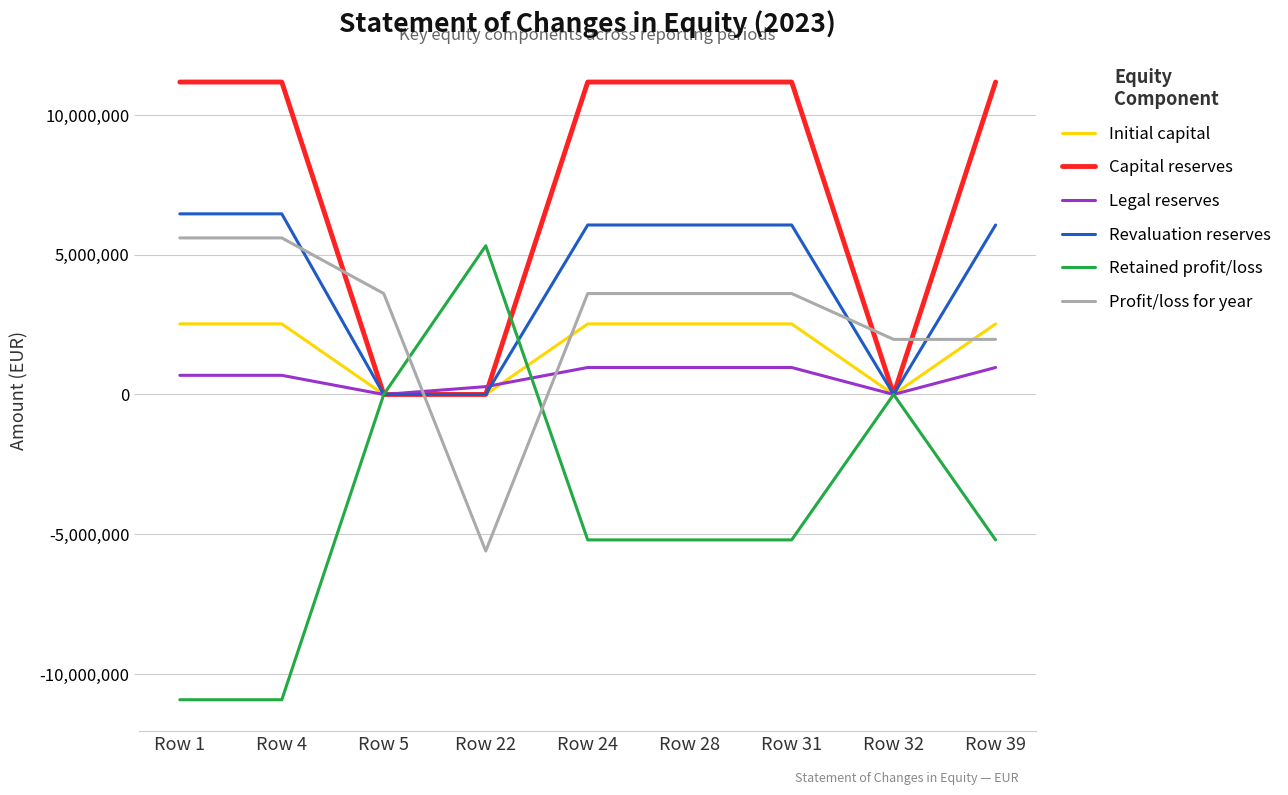

Where do Profit/loss for year and Capital reserves first cross each other?

Row 4 and Row 5